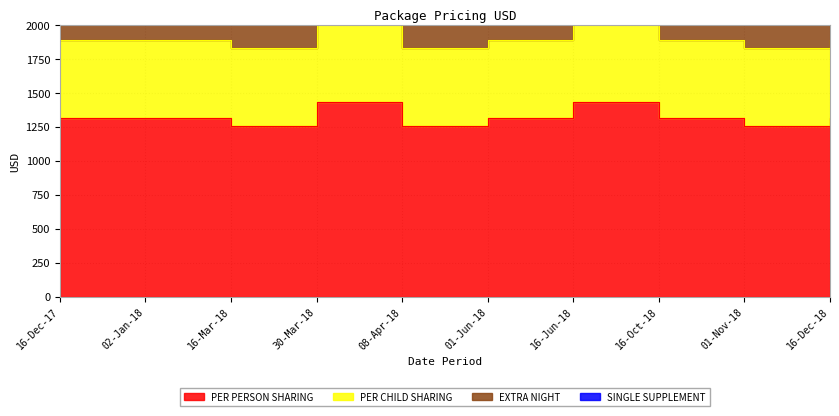

What is the approximate value of EXTRA NIGHT at 01-Nov-18, to the nearest 50?

1850